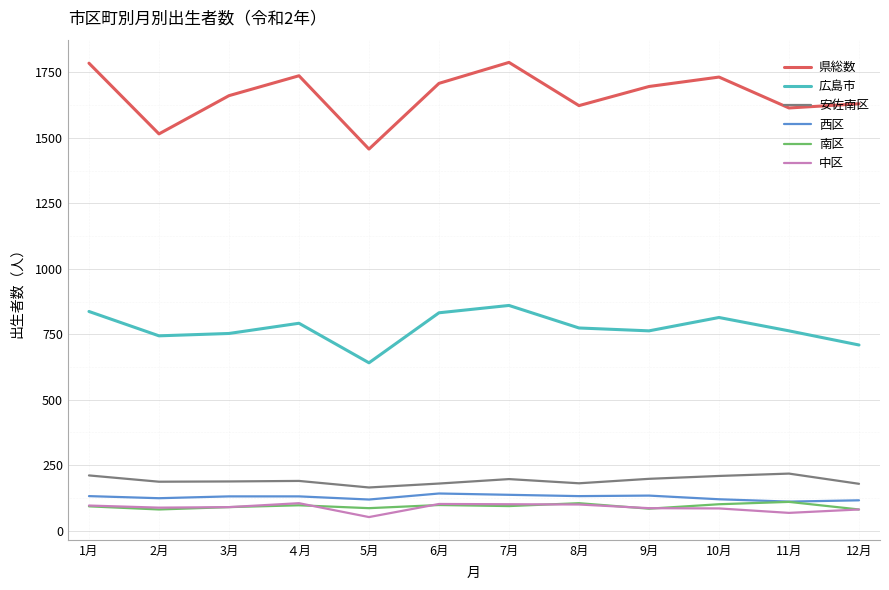

What is the greatest value displayed?

1788